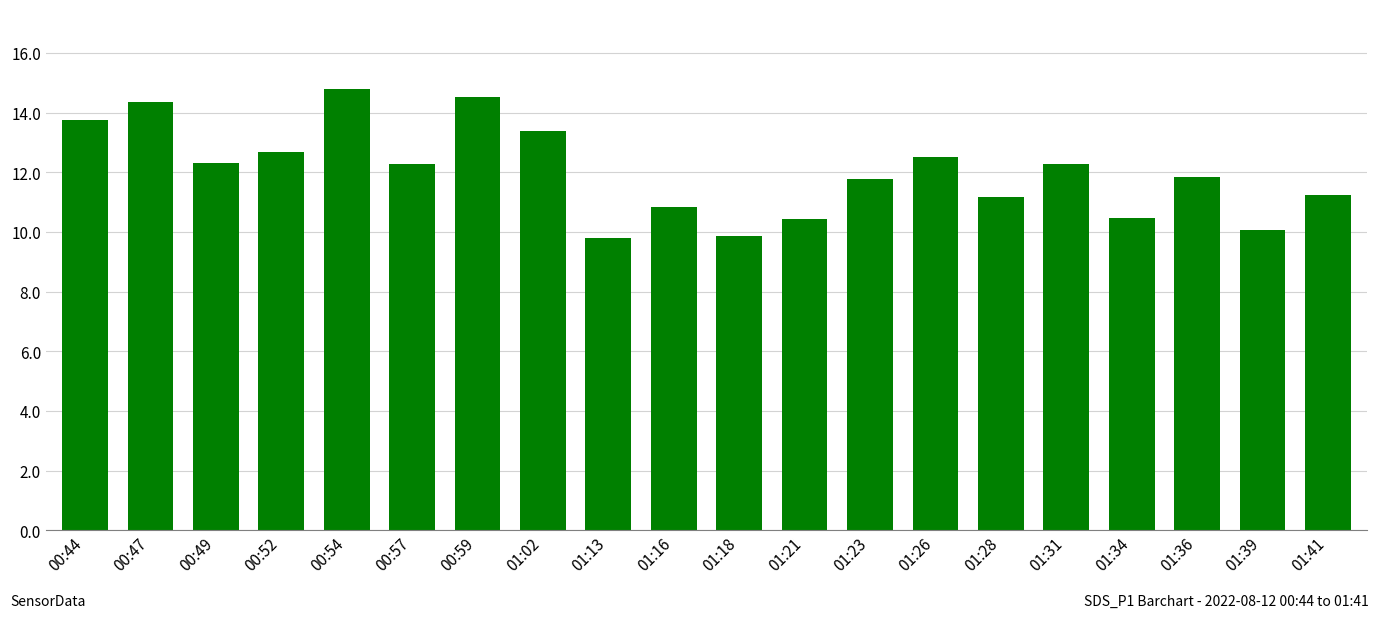

What is the sum of the values at 00:44 and 01:41?

25.0